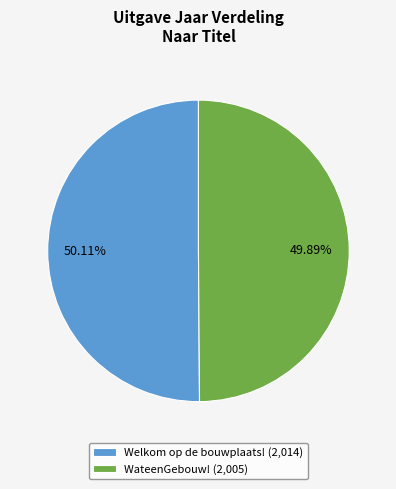

The WateenGebouw! slice represents 56% of the pie. True or false?

False